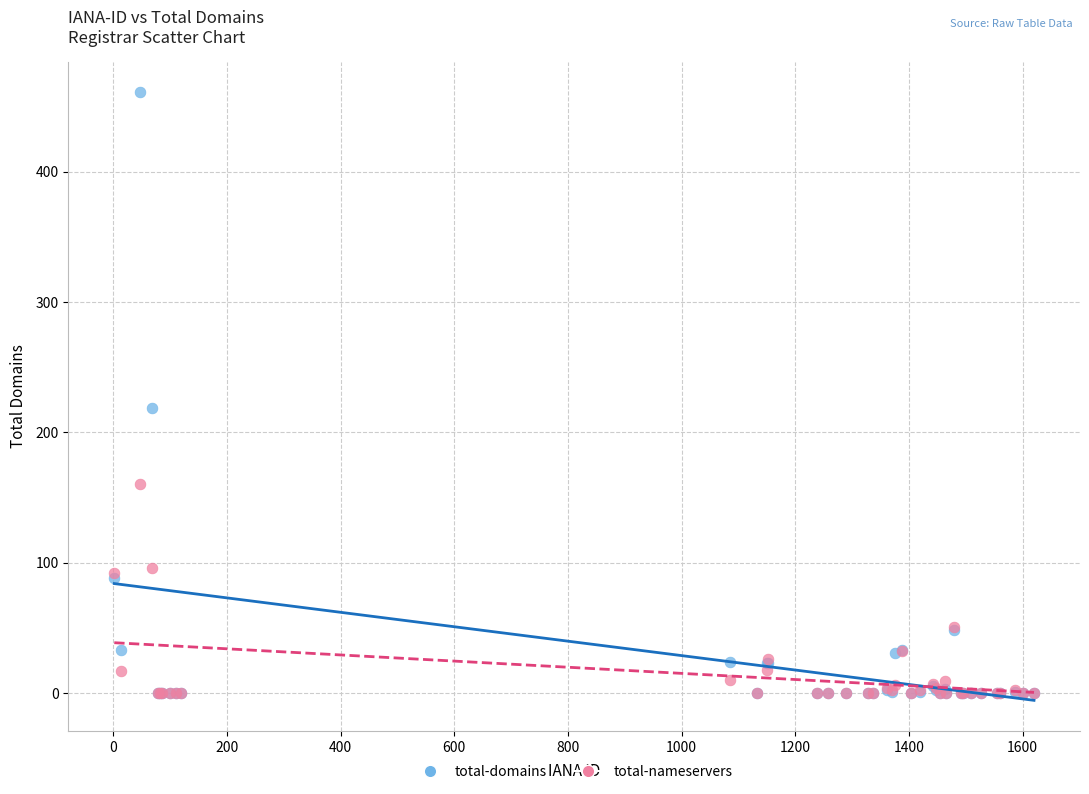

In the total-domains series, what Y value is closest to 230?

219